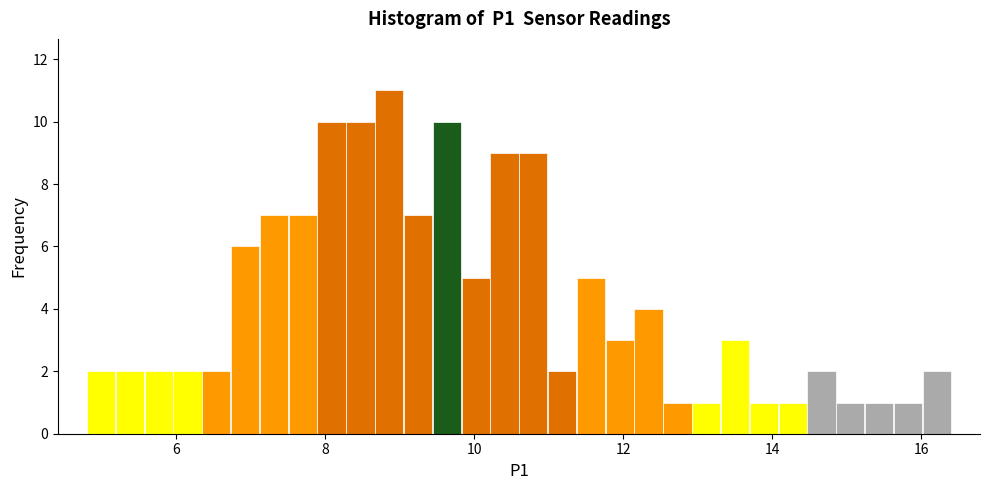

Read against the x-axis, roughly where is the centre of the tallest bar?

8.8